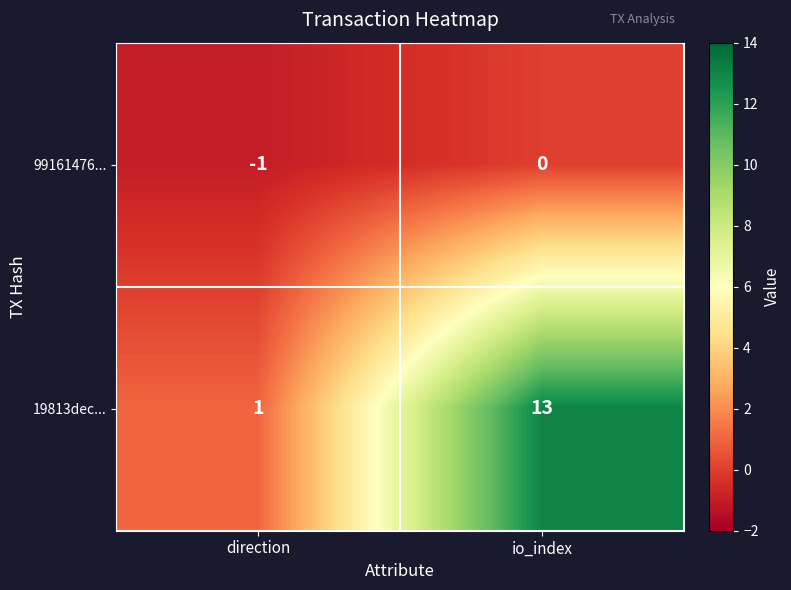

Which series has the largest total across all categories?

19813dec...